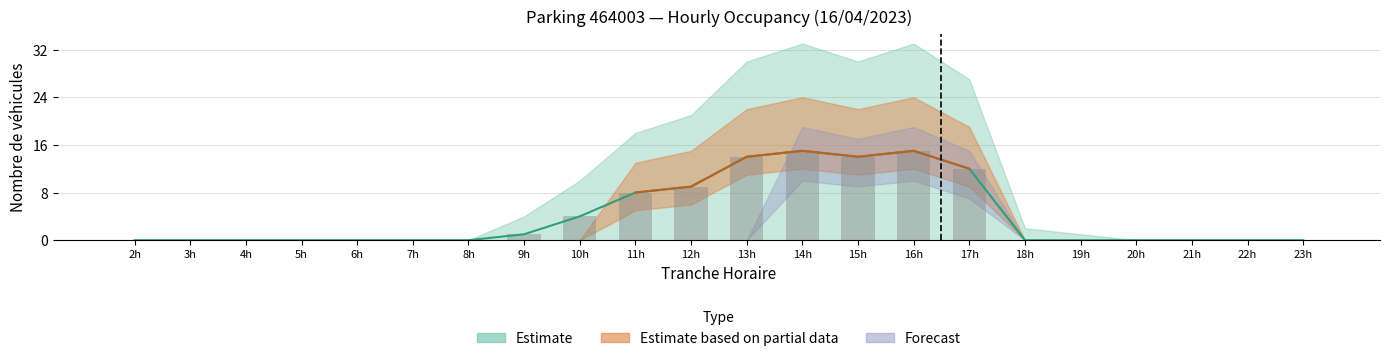

Count the number of categories in the chart.

22